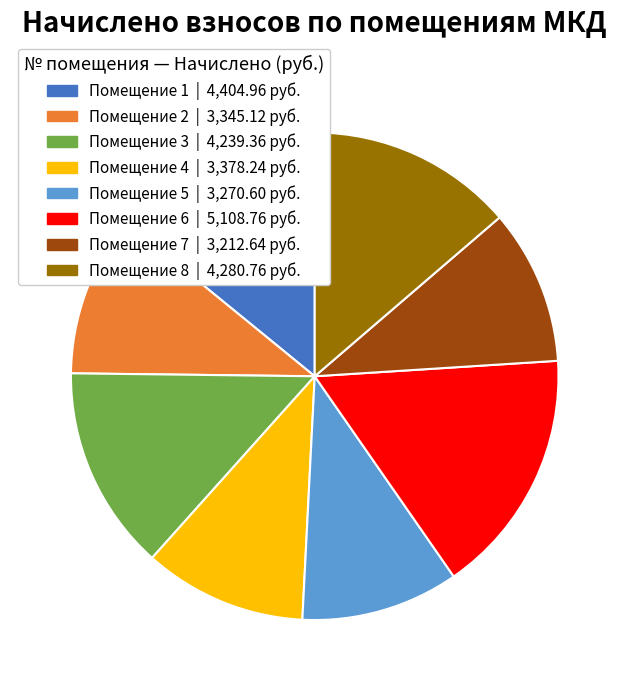

Is there a majority slice in this chart?

No